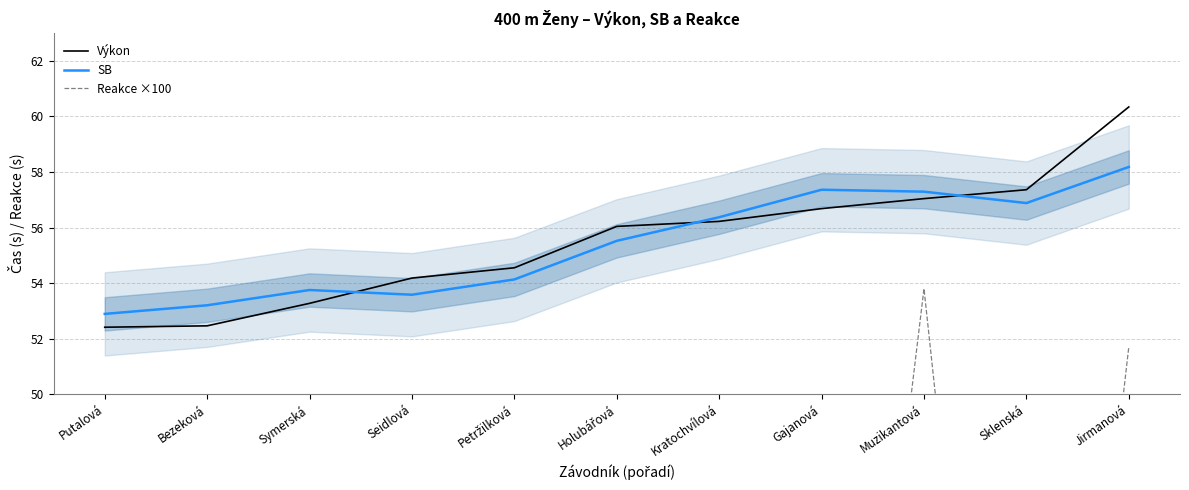

What is the average value of the SB series?

55.4